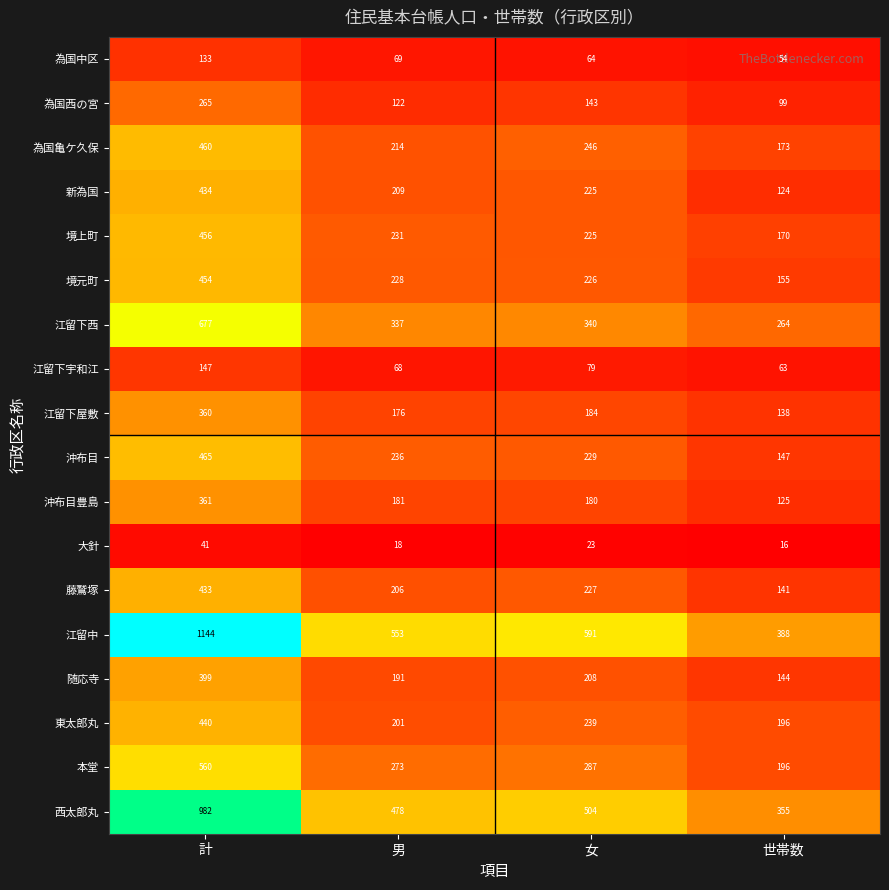

What is the difference between the second highest and second lowest values in the 藤鷲塚 series?

21